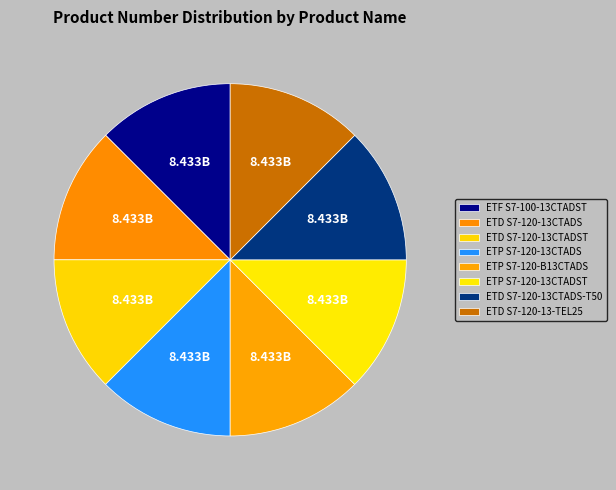

The ETD S7-120-13CTADST slice represents 13% of the pie. True or false?

True